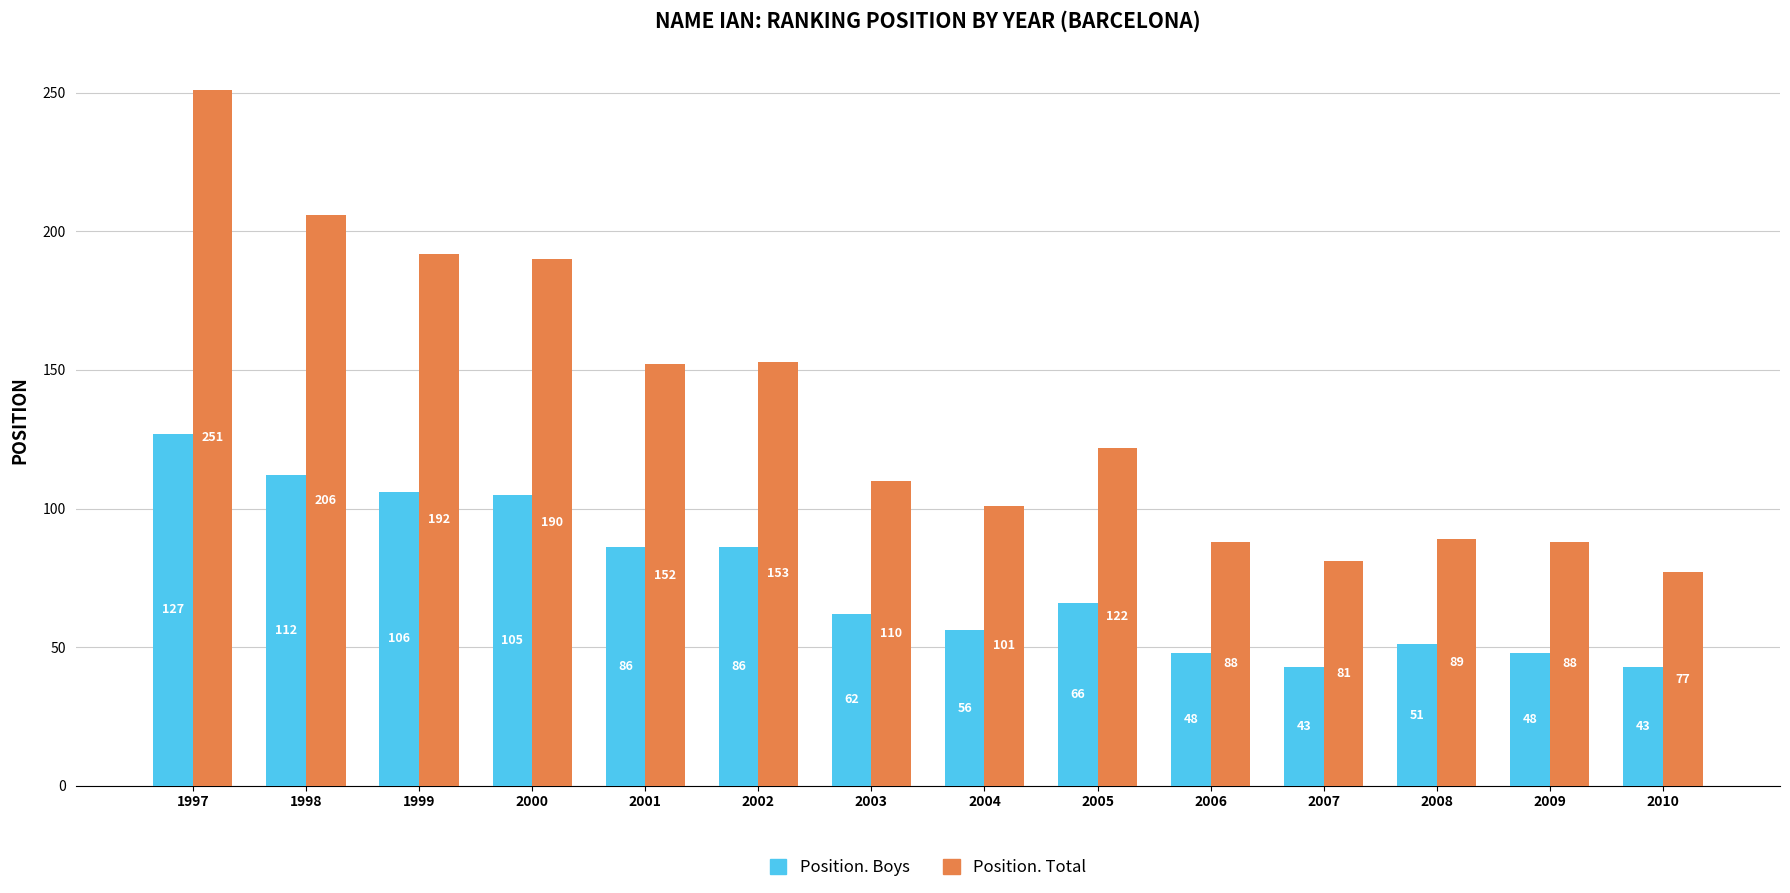

Which series has the largest range (max minus min)?

Position. Total